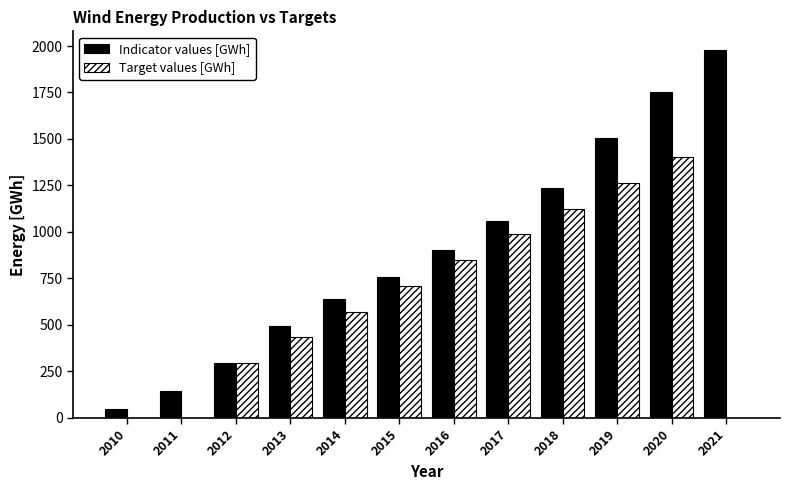

Between 2010 and 2016, which series saw the biggest shift?

Indicator values [GWh]